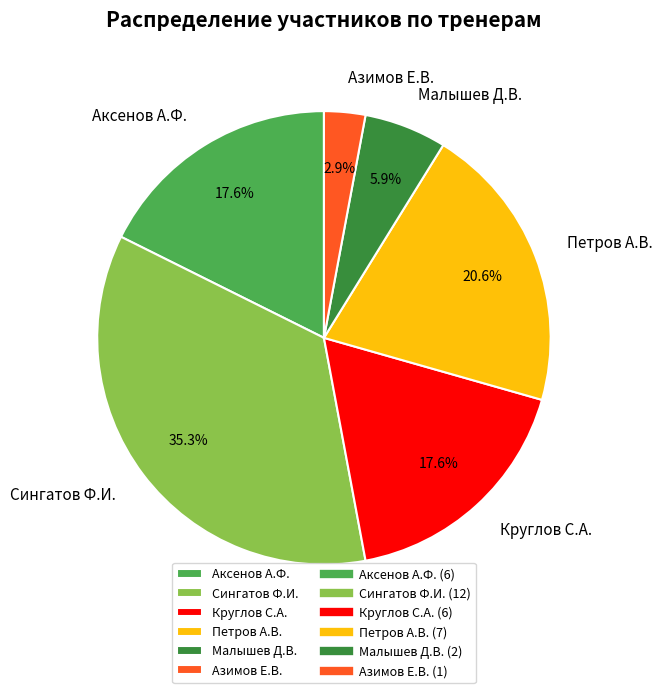

True or false: Аксенов А.Ф. accounts for 18% of the total.

True